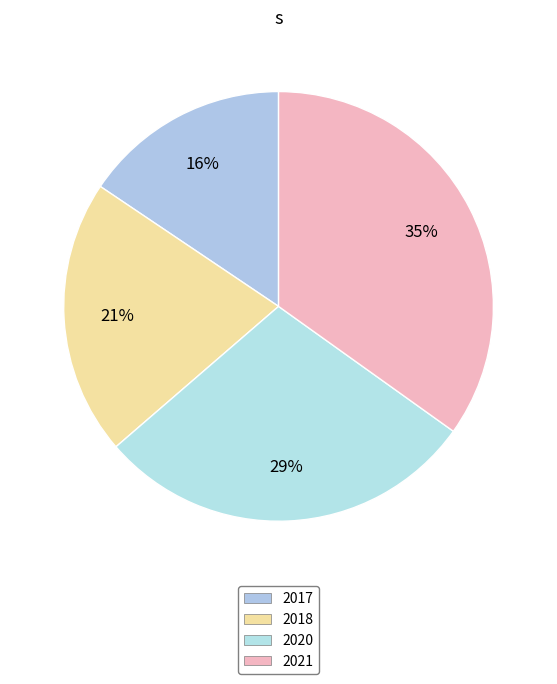

The 2017 slice represents 5% of the pie. True or false?

False